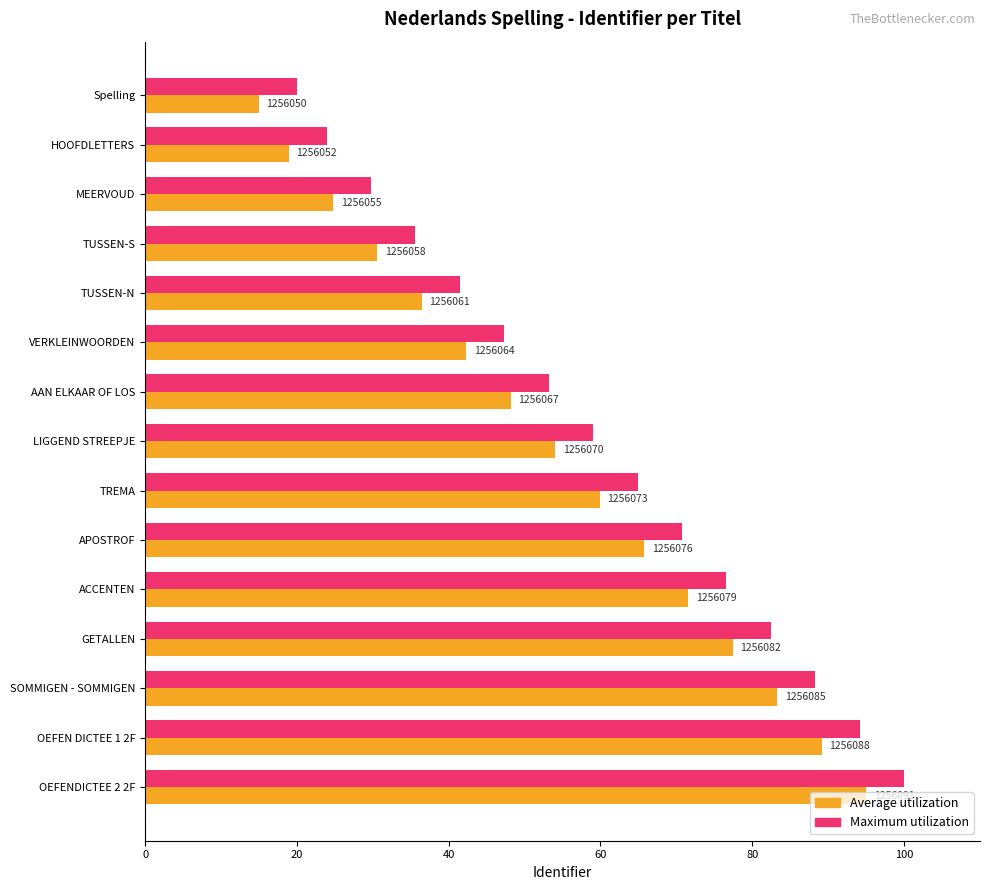

Where is Average utilization nearest to the value 55?

LIGGEND STREEPJE